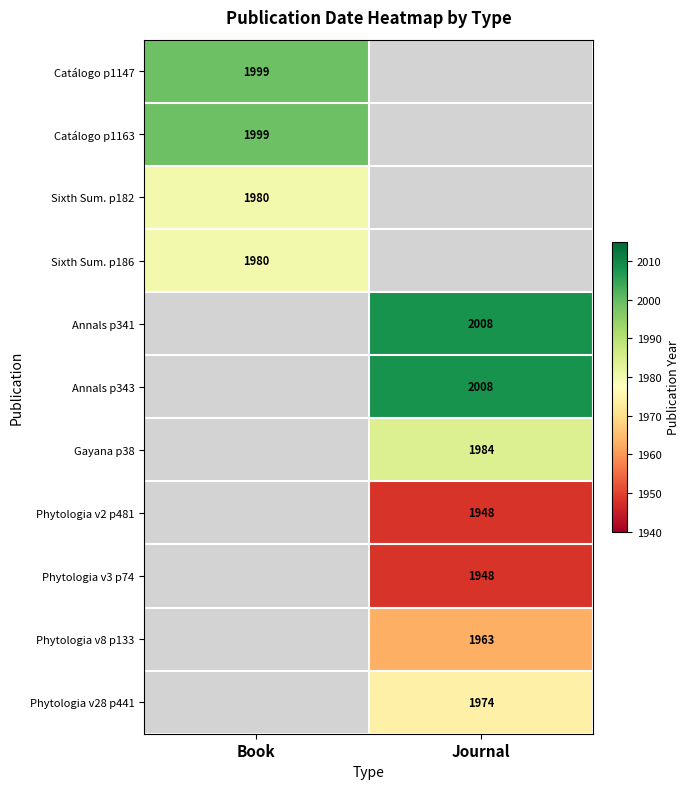

What is the minimum value shown in the chart?

1948.0